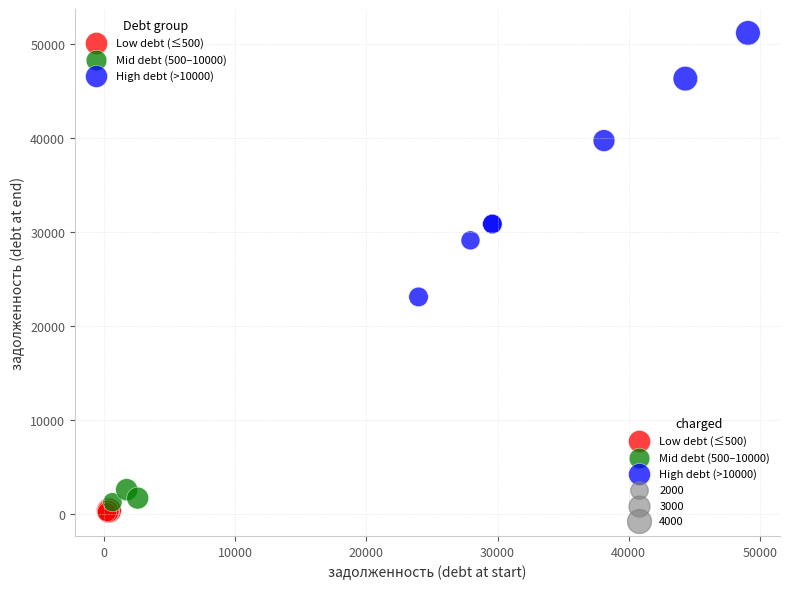

Which series has the widest spread of Y values?

High debt (>10000)